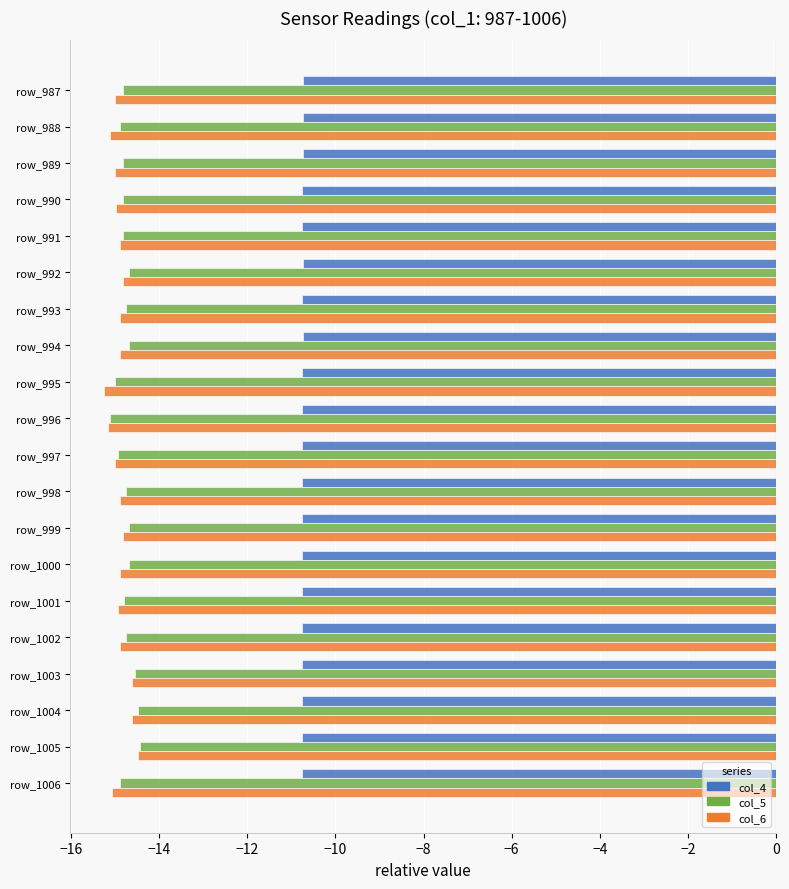

At how many categories does at least one series exceed -13?

20